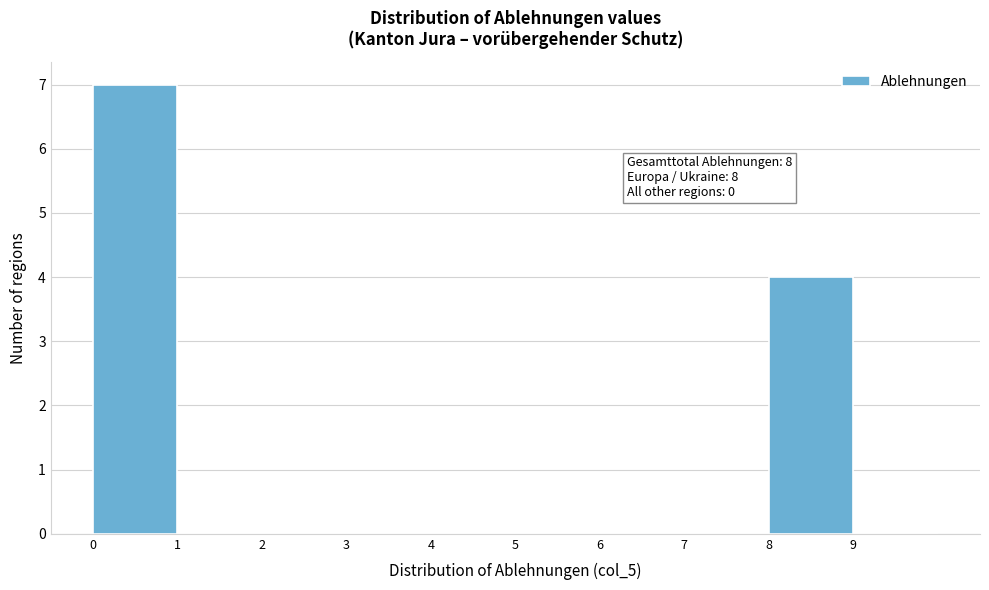

Over which range of the x-axis is the bar tallest?

0 to 1